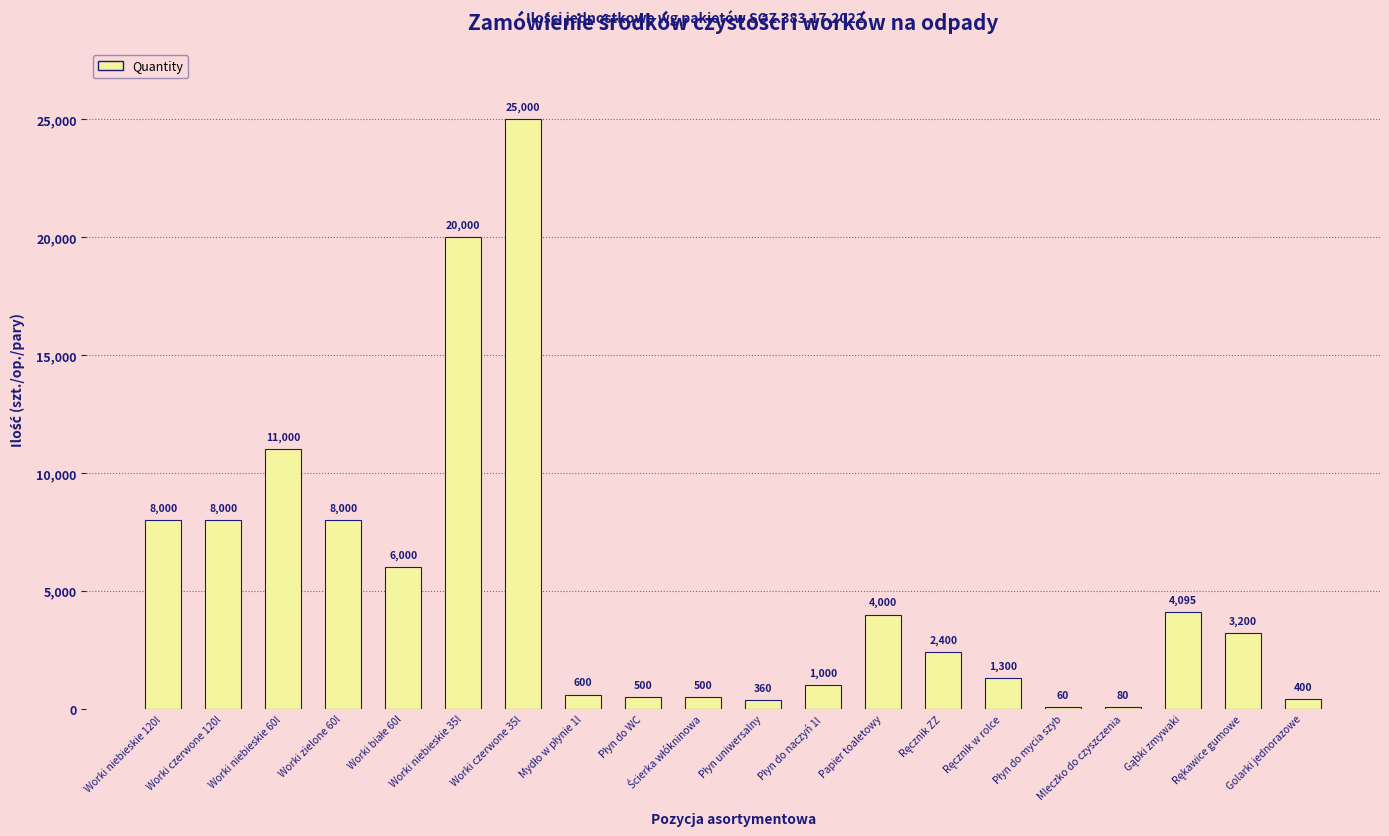

The chart shows a value of 5444 at Worki niebieskie 120l. True or false?

False